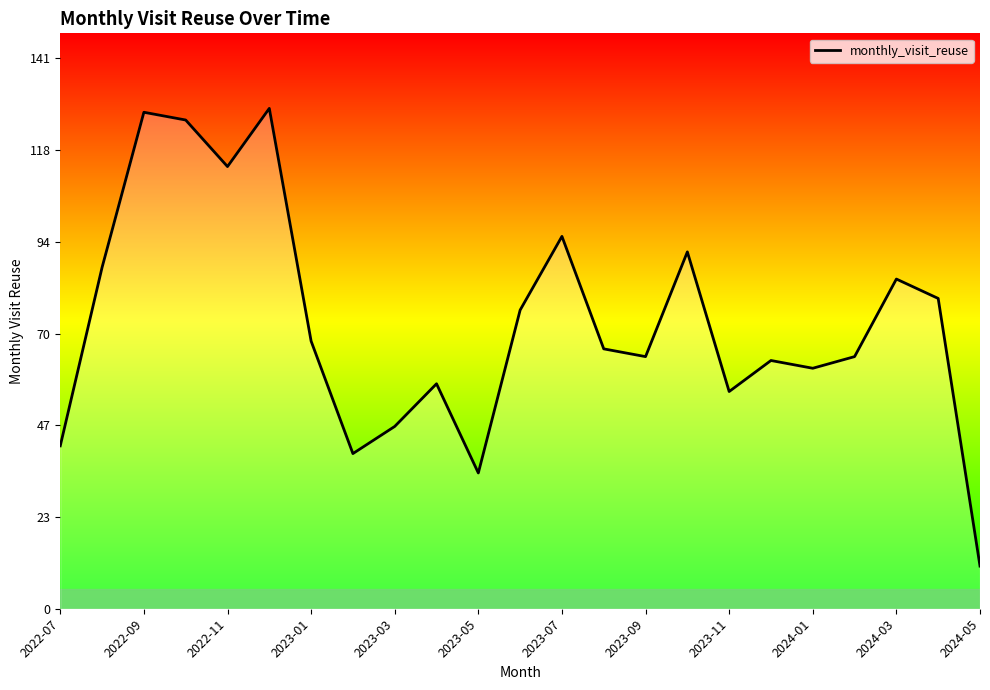

How many categories are shown in the chart?

23